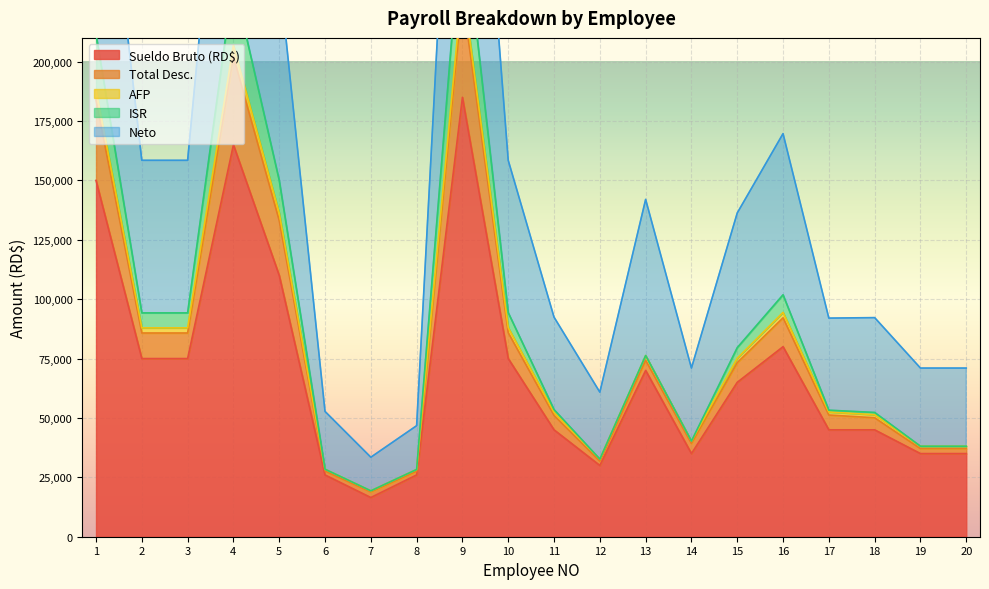

What is the lowest value of the Sueldo Bruto (RD$) series?

16500